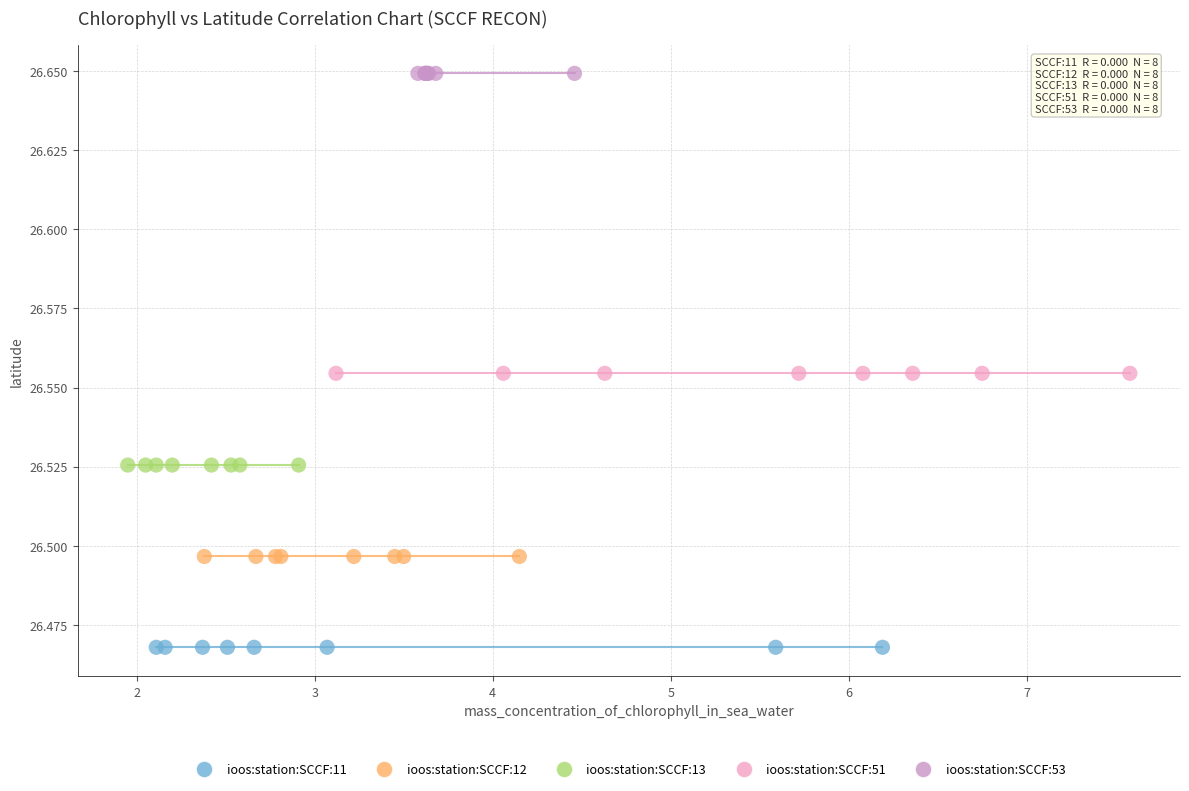

What are all the series names shown in the legend?

ioos:station:SCCF:11, ioos:station:SCCF:12, ioos:station:SCCF:13, ioos:station:SCCF:51, ioos:station:SCCF:53